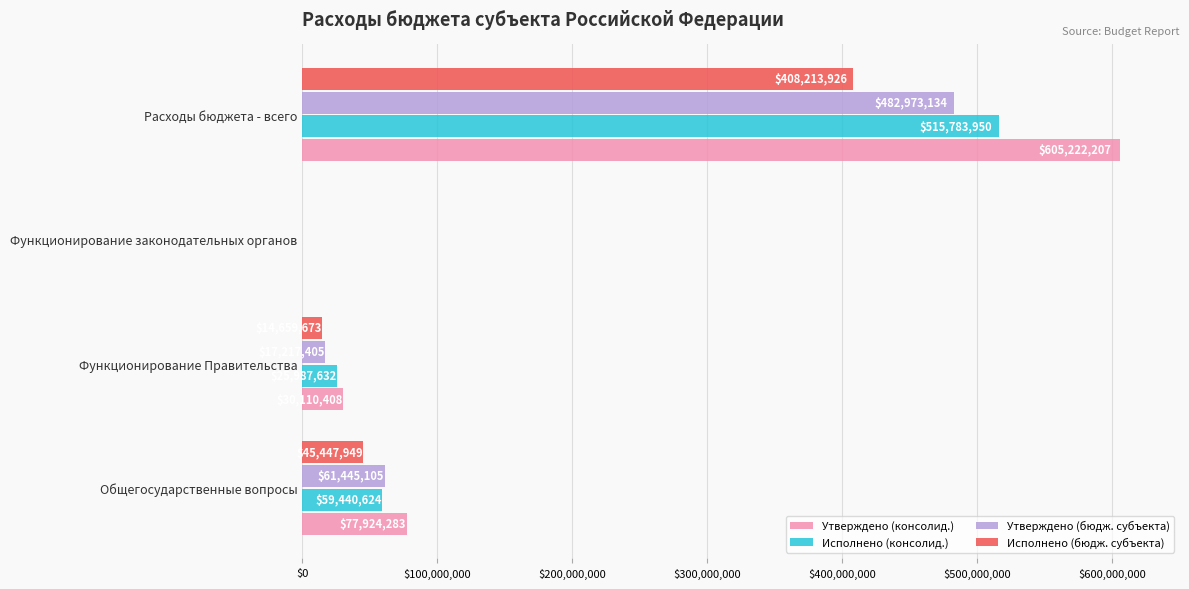

Which series changed the most between Общегосударственные вопросы and Функционирование Правительства?

Утверждено (консолид.)